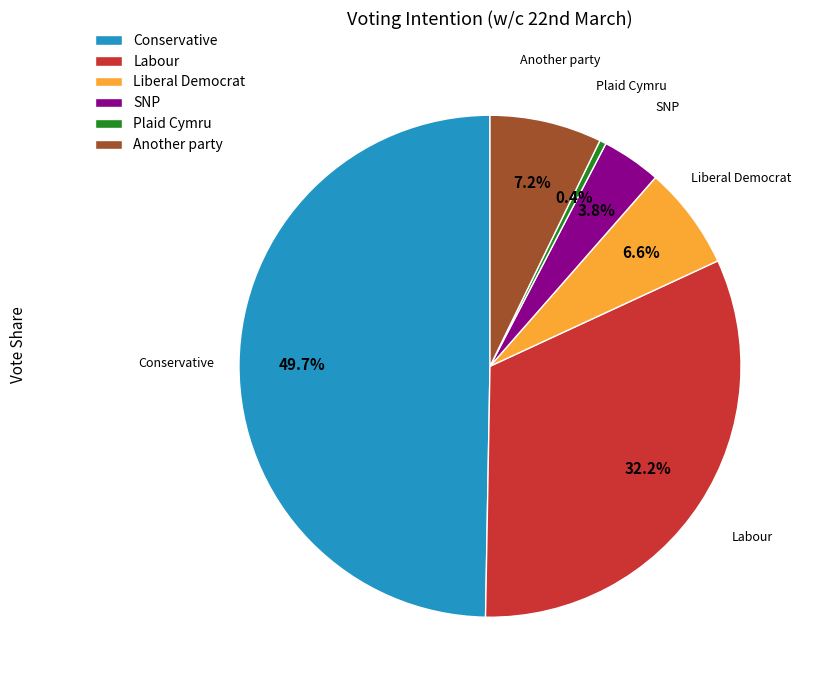

Which slice is the largest?

Conservative